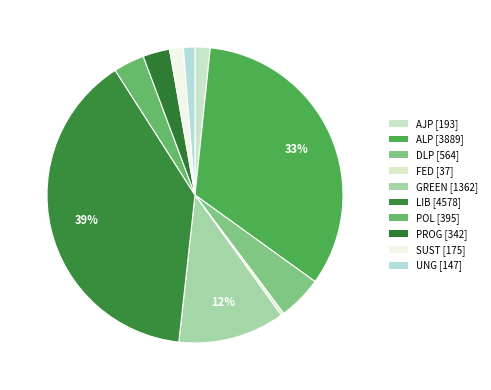

What is the smallest slice in the pie chart?

FED